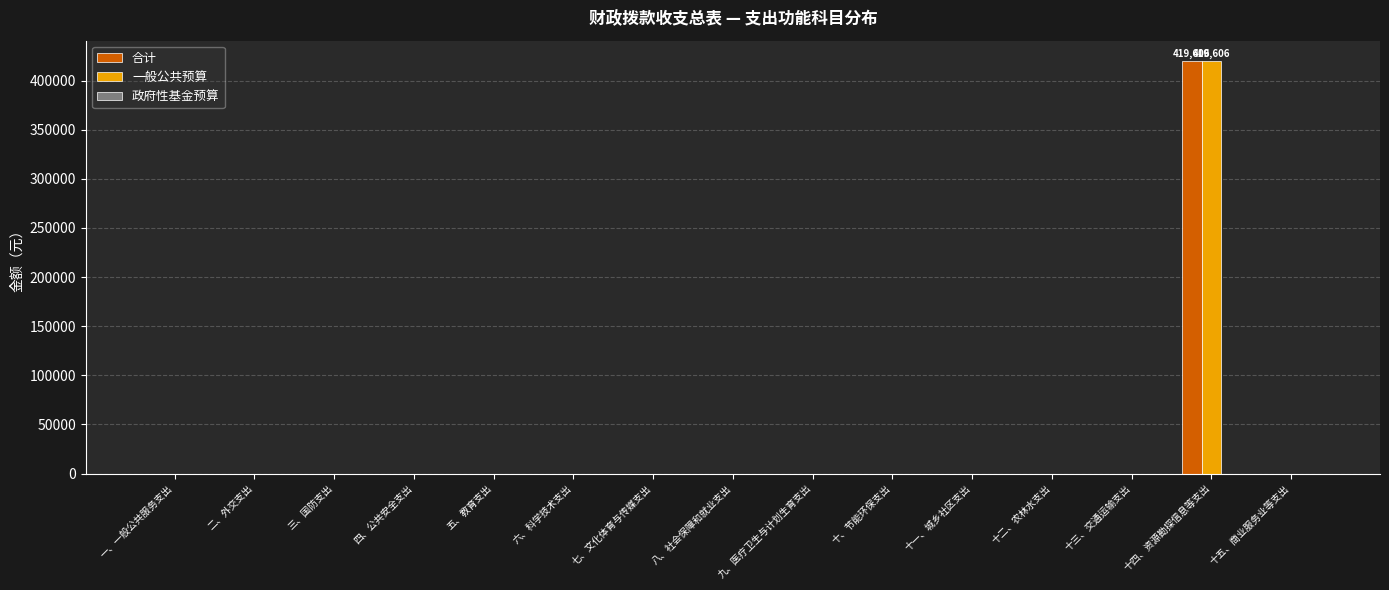

Which label corresponds to the largest value in the chart?

十四、资源勘探信息等支出